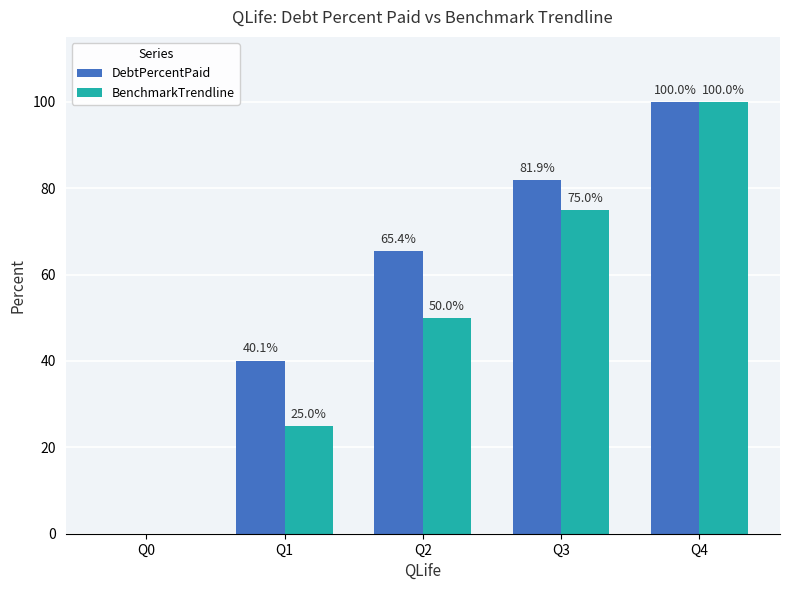

What is the highest value of the DebtPercentPaid series?

100.0